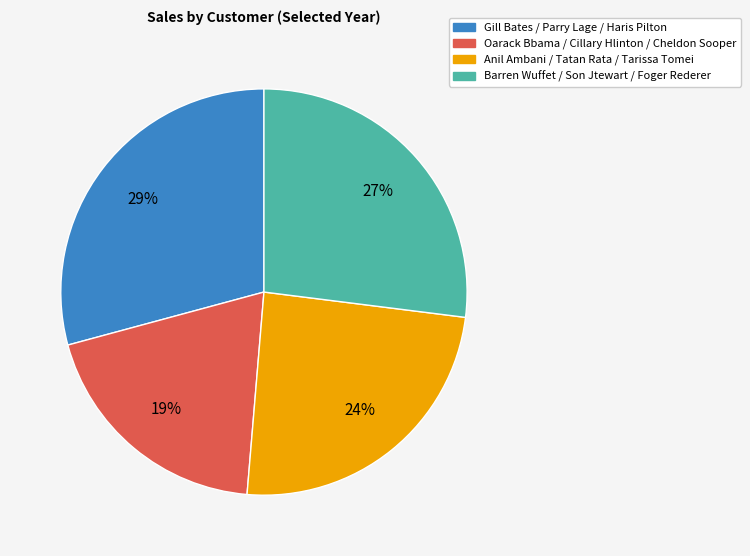

To the nearest percent, what is the difference between the largest and smallest slice percentages?

10%